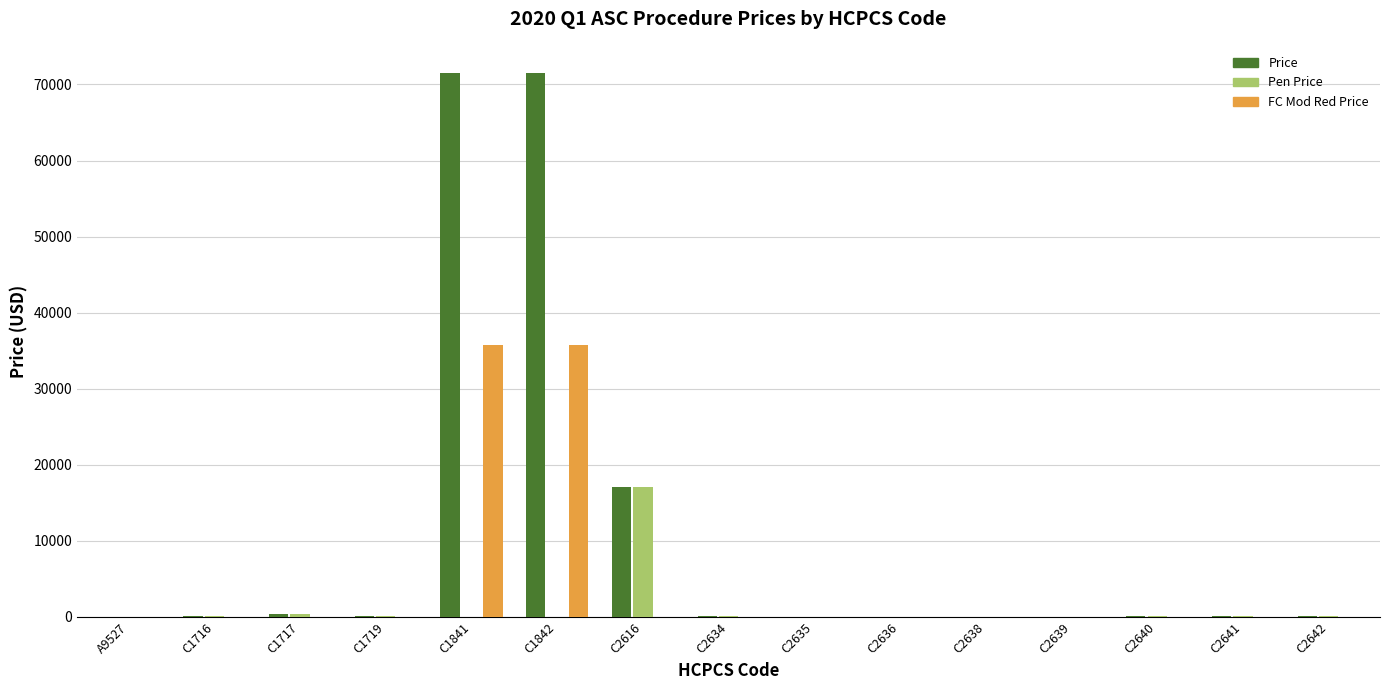

What are all the series names shown in the legend?

Price, Pen Price, FC Mod Red Price